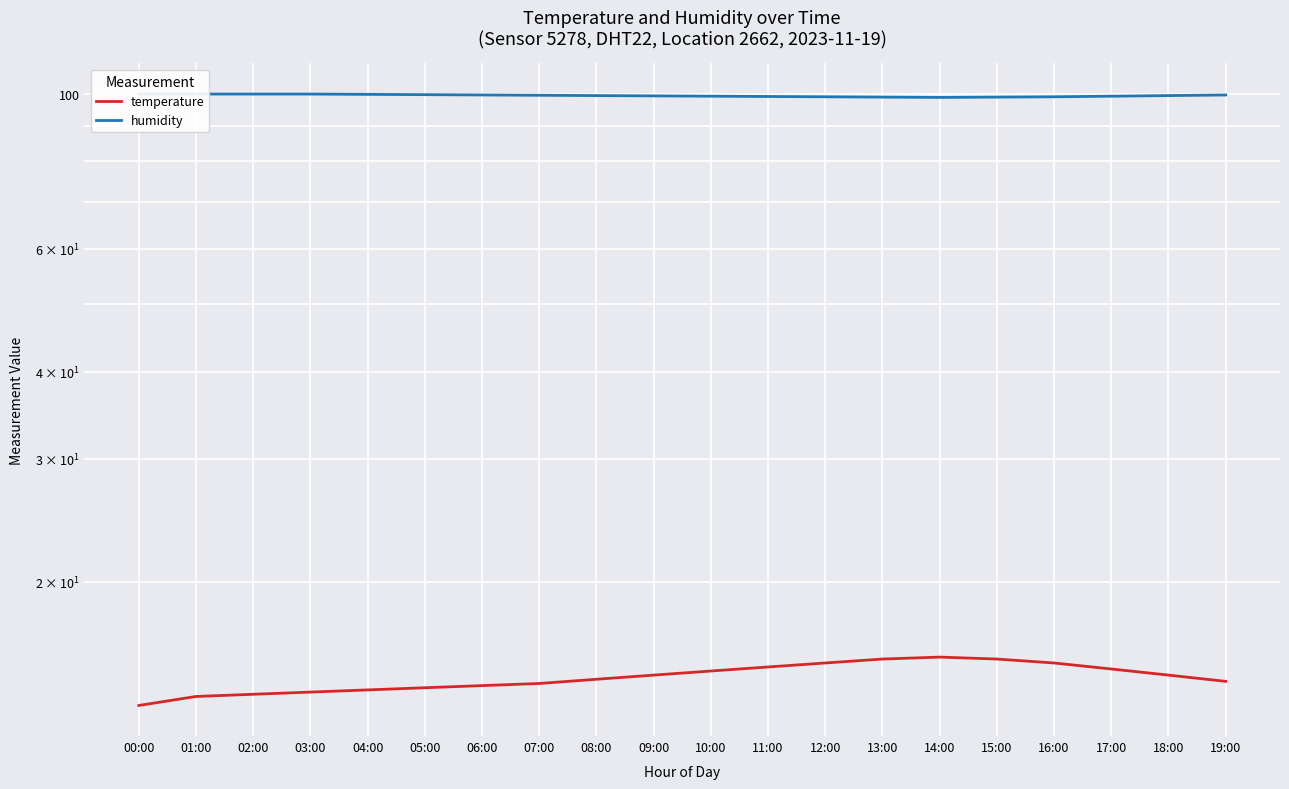

What is the minimum value shown in the chart?

13.3